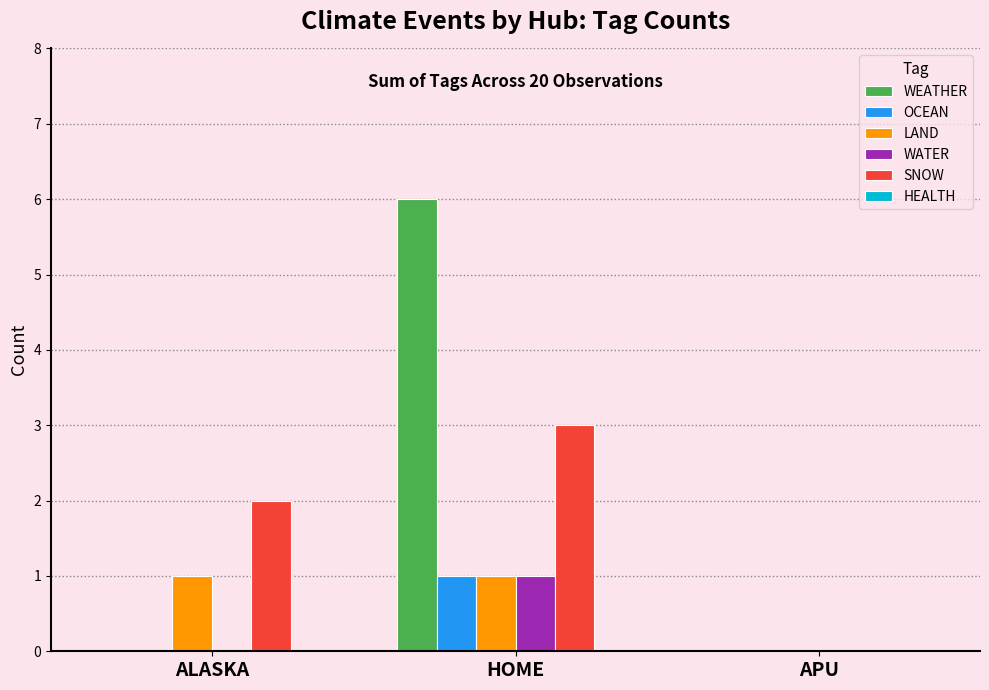

What is the sum of the WEATHER values at HOME and ALASKA?

6